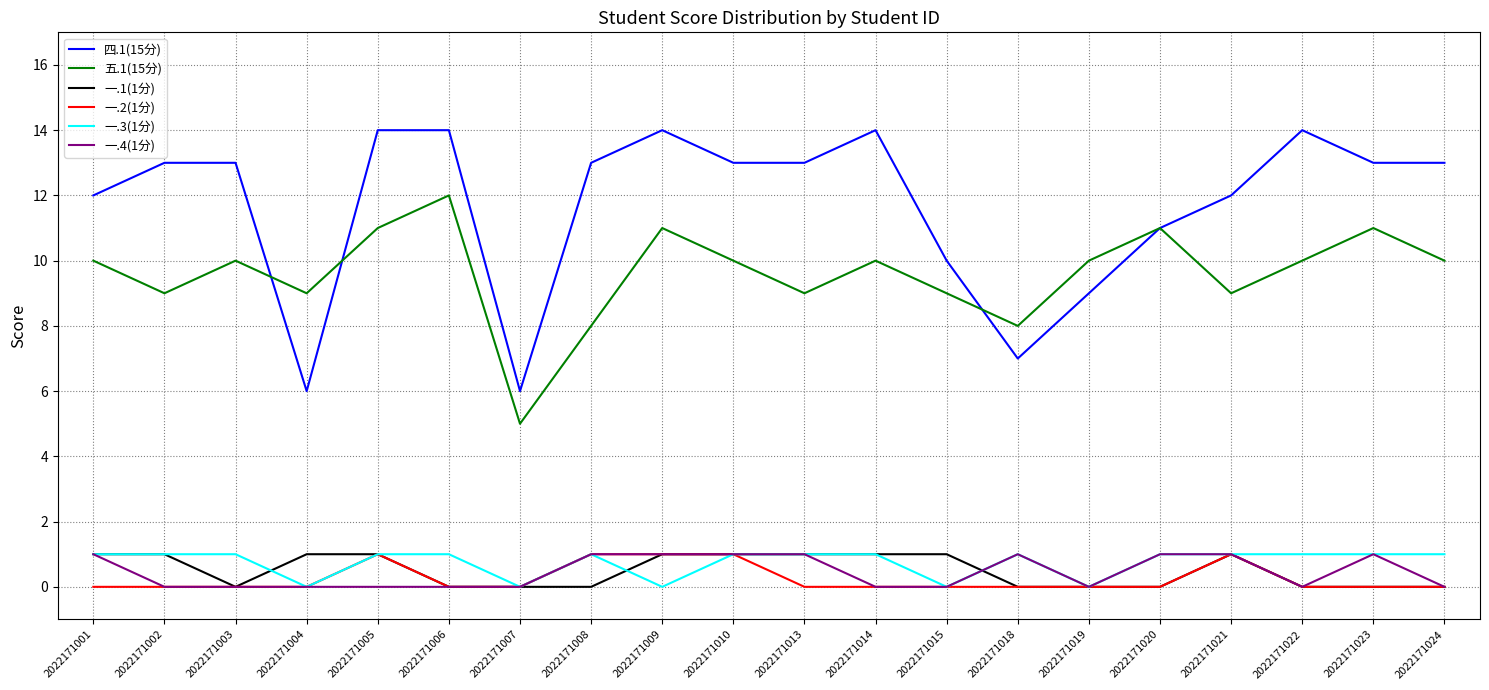

Which series has the largest range (max minus min)?

四.1(15分)